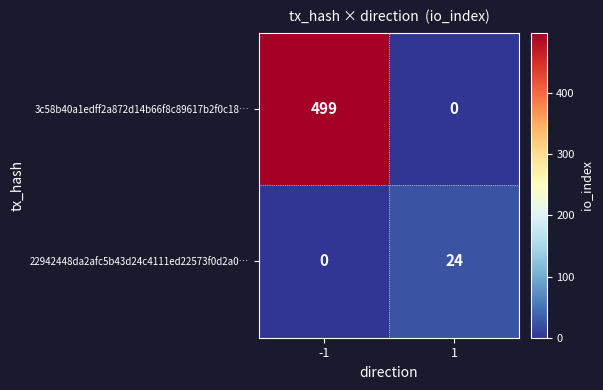

At 1, list the series in order from largest to smallest.

22942448da2afc5b43d24c4111ed22573f0d2a0…, 3c58b40a1edff2a872d14b66f8c89617b2f0c18…